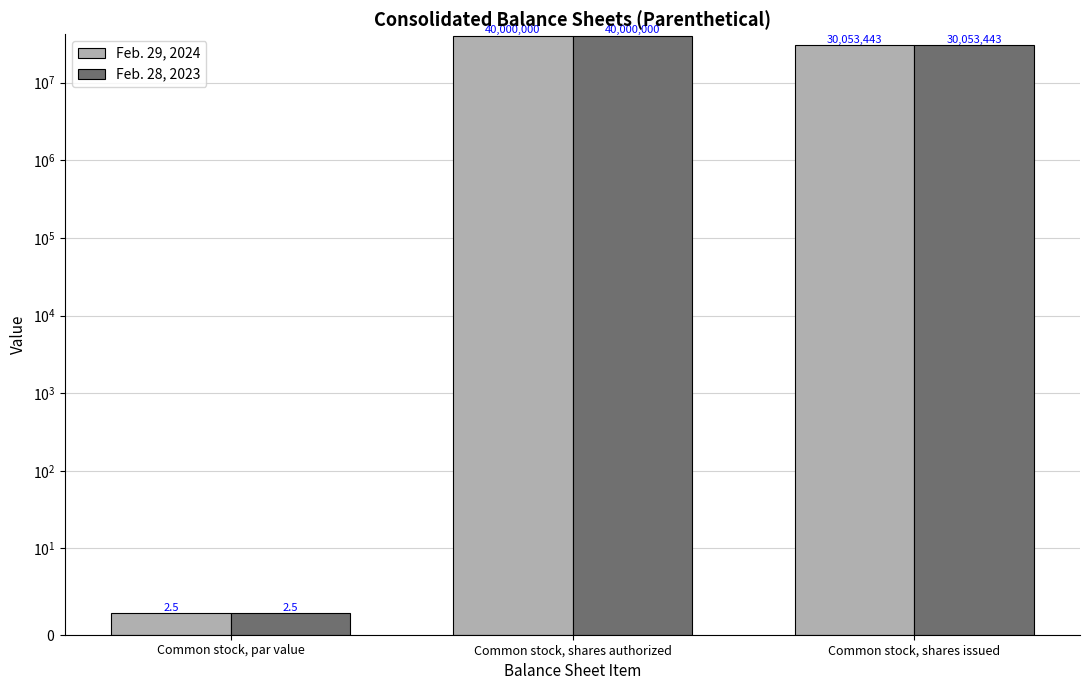

How many groups of bars are there?

3